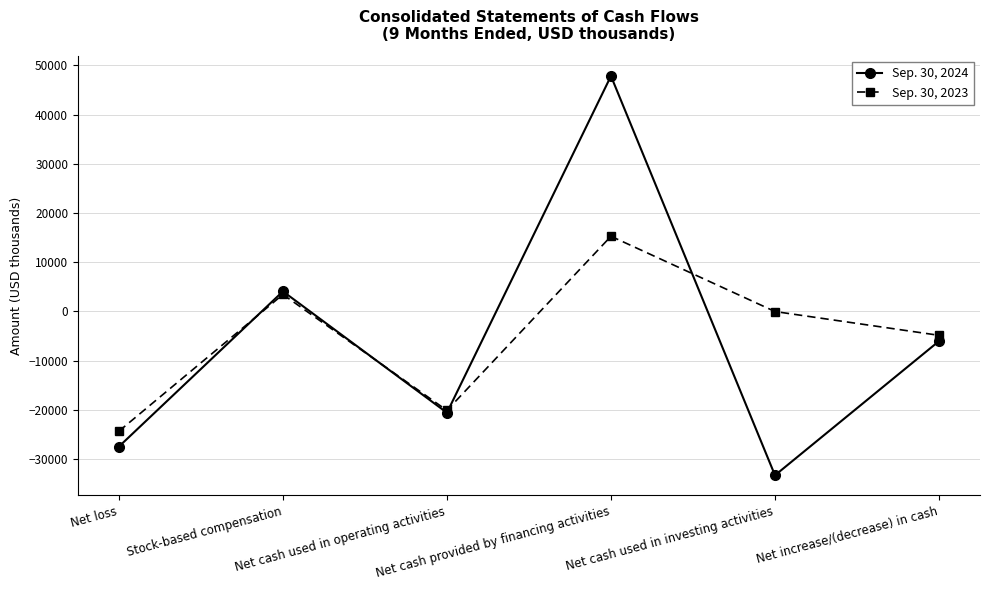

What is the minimum value for Sep. 30, 2024?

-33297